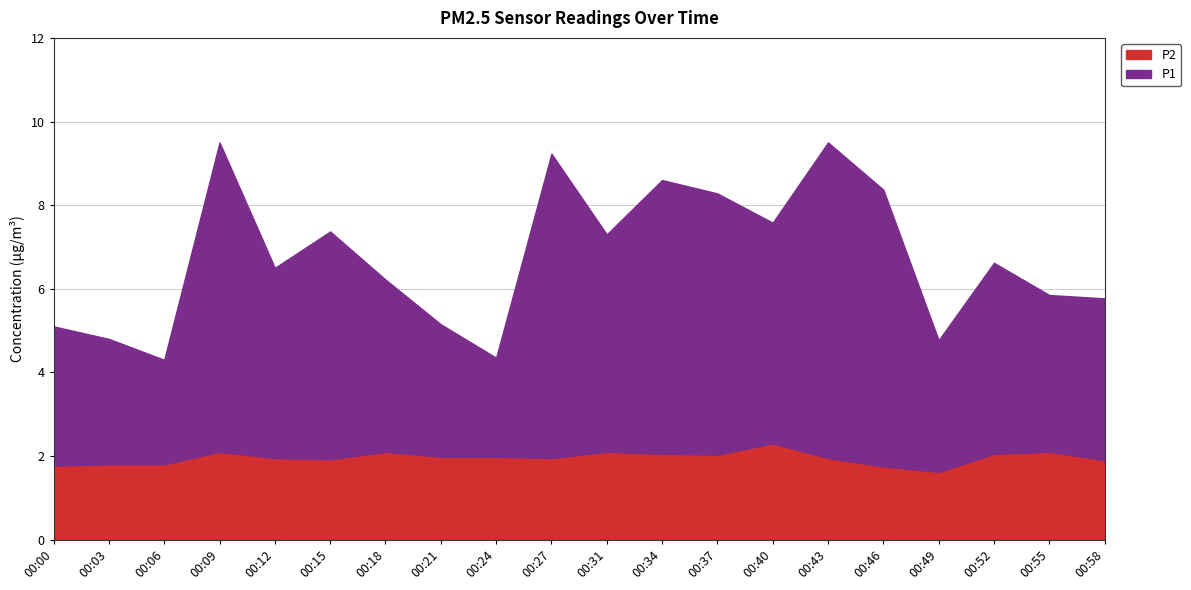

How many interior local valleys does the P2 series have?

4